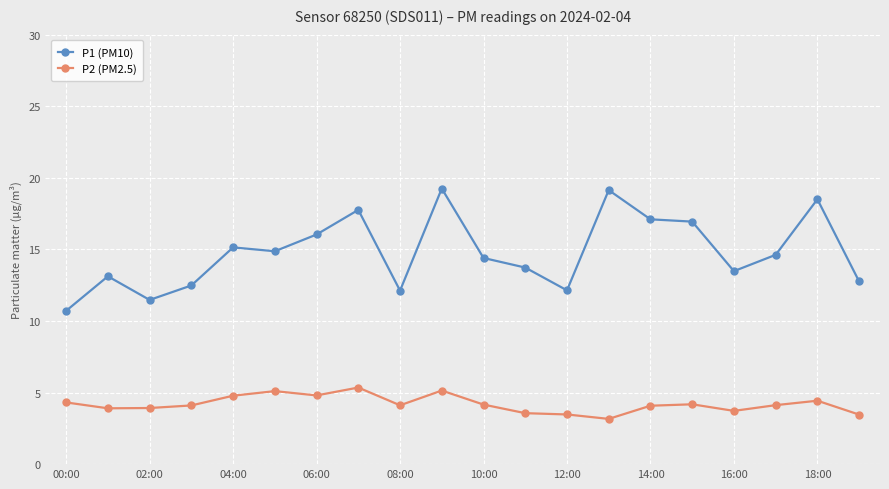

In P1 (PM10), how many points are lower than both neighbors (excluding endpoints)?

5